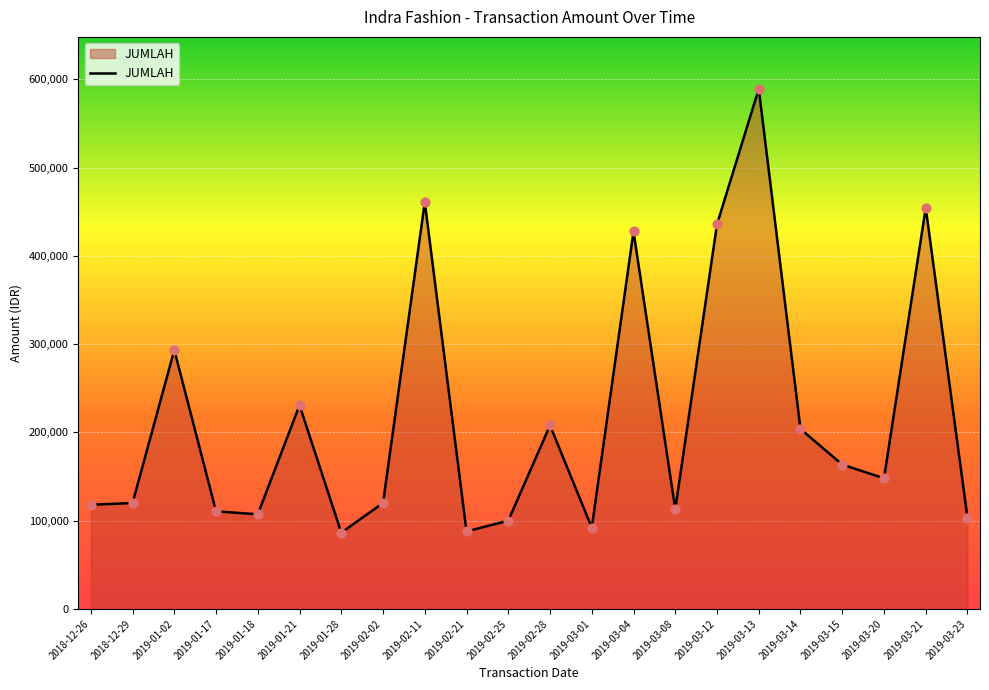

What is the change in value from 2019-02-25 to 2019-03-15?

+63580